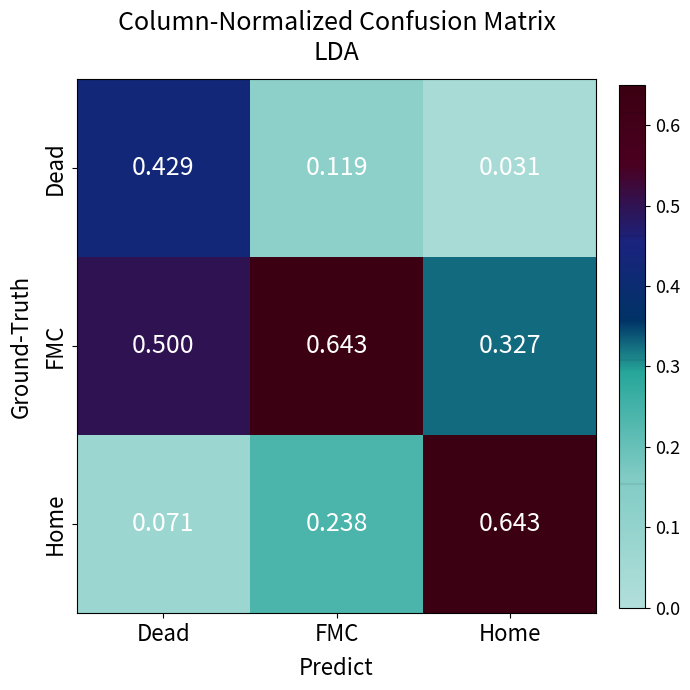

Between Dead and FMC, which series saw the biggest shift?

Dead